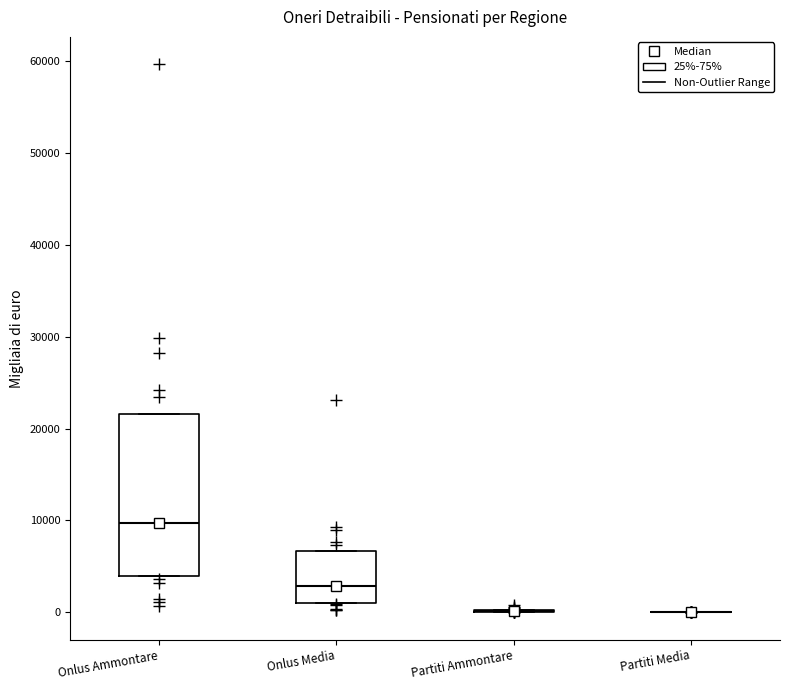

Reading left to right, transcribe this box plot: for each box, give where its median line is, the range the box spans, and where its two whiskers end, as read against the y-axis. The values are not printed on the chart, so give them approximately, as read against the axis.

Onlus Ammontare: median 10000, box 4000 to 22000, whiskers 4000 to 22000
Onlus Media: median 3000, box 1000 to 7000, whiskers 1000 to 7000
Partiti Ammontare: box collapsed to a line at 0, whiskers 0 to 0
Partiti Media: box collapsed to a line at 0, whiskers 0 to 0